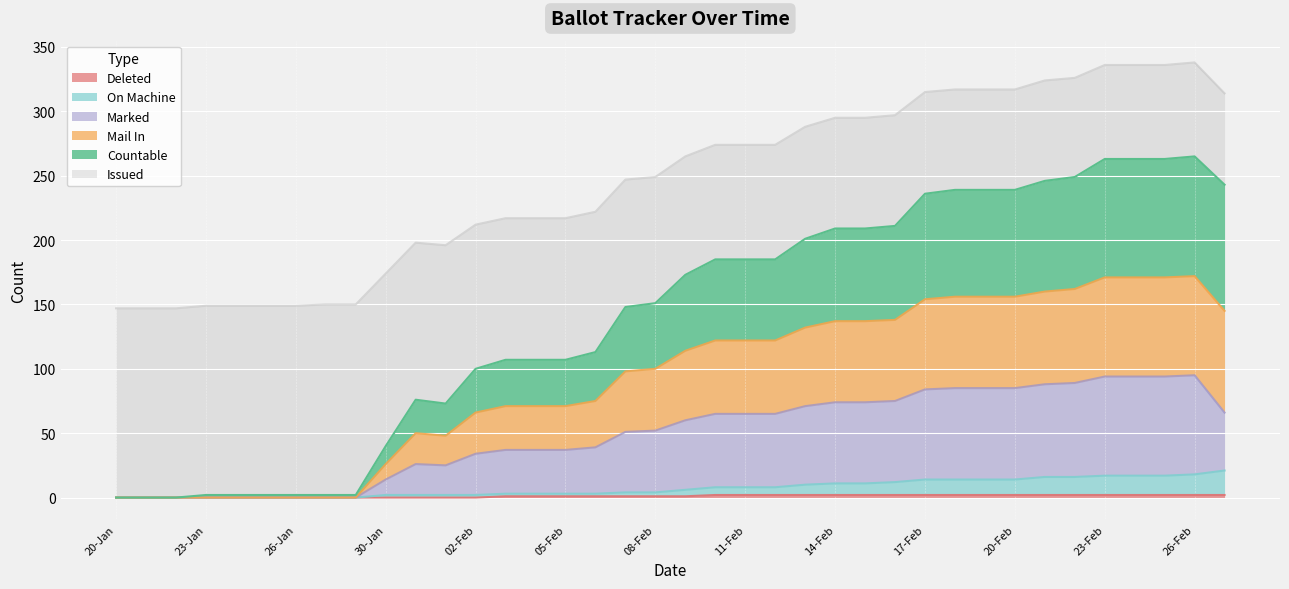

How many lines are shown in the chart?

6